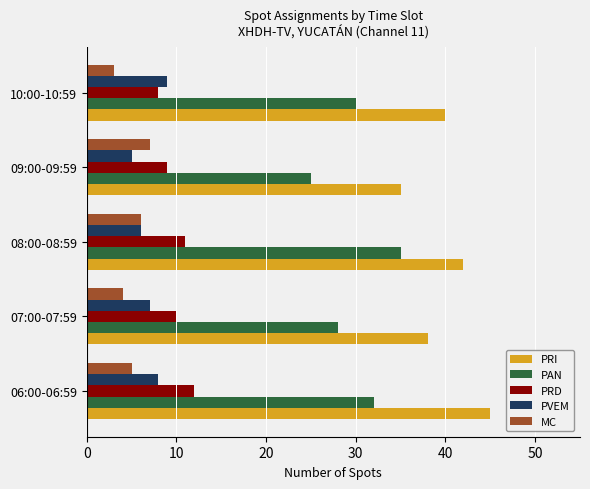

Which series has the largest total across all categories?

PRI